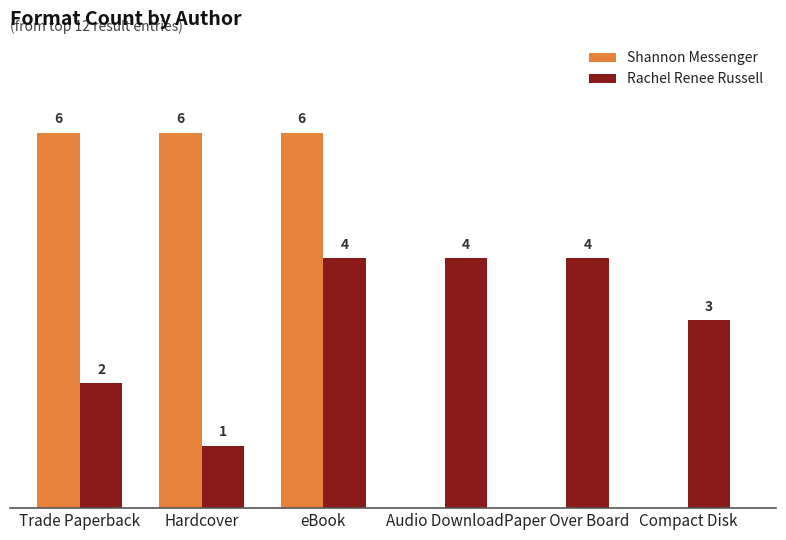

Which series changed the most between Trade Paperback and Paper Over Board?

Shannon Messenger